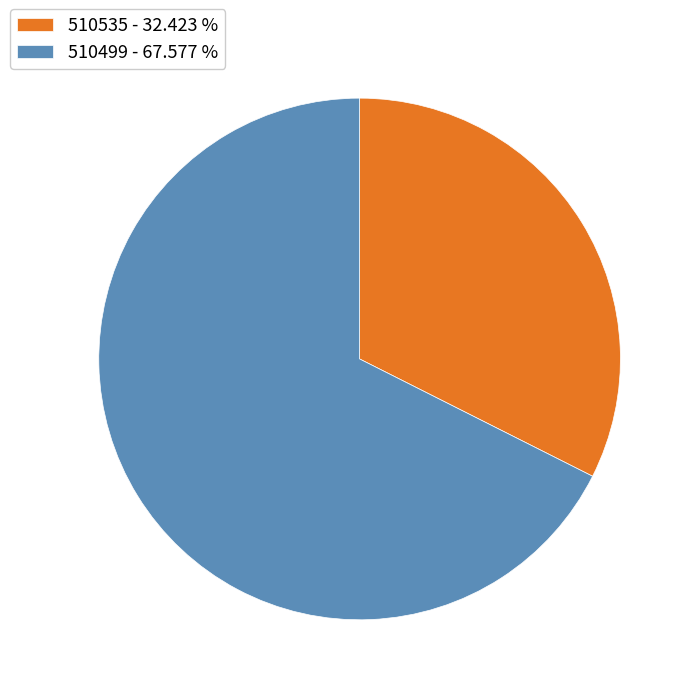

What is the largest slice in the pie chart?

510499